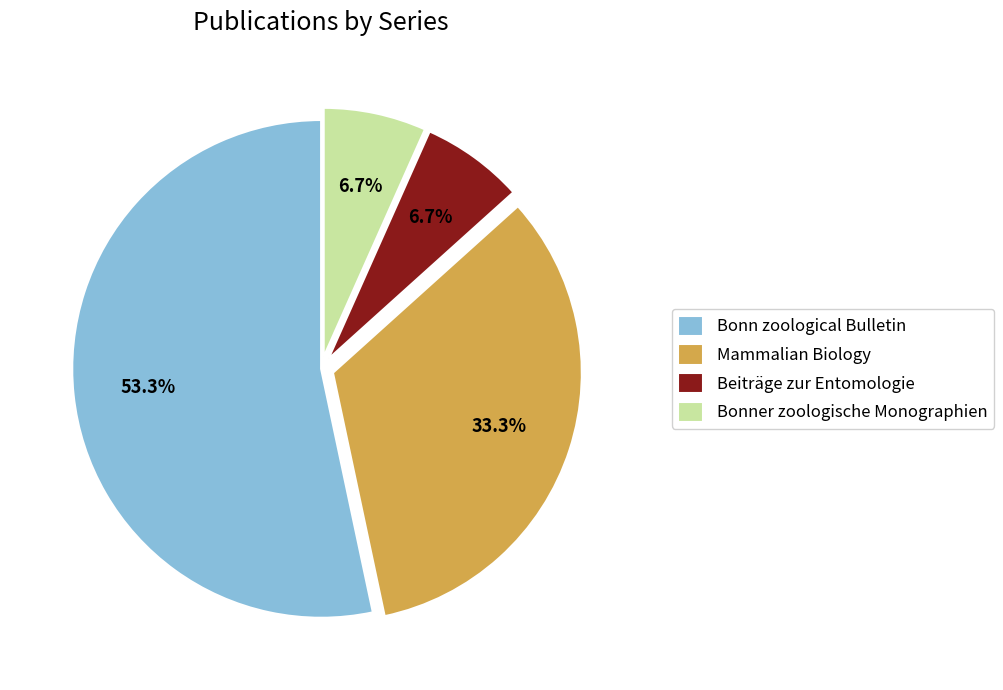

True or false: Bonn zoological Bulletin accounts for 60% of the total.

False